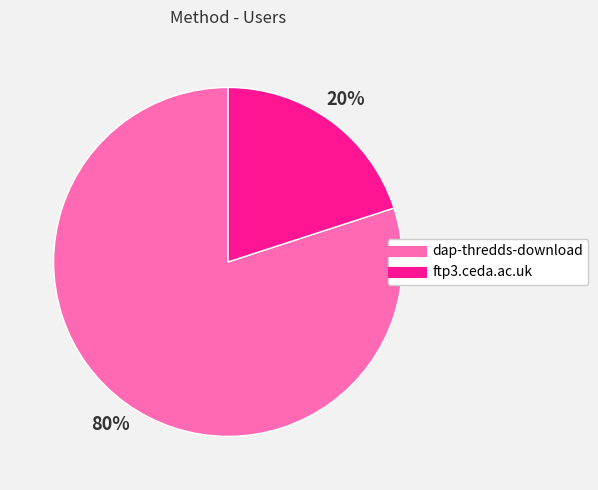

Does dap-thredds-download account for over 50% of the chart?

Yes